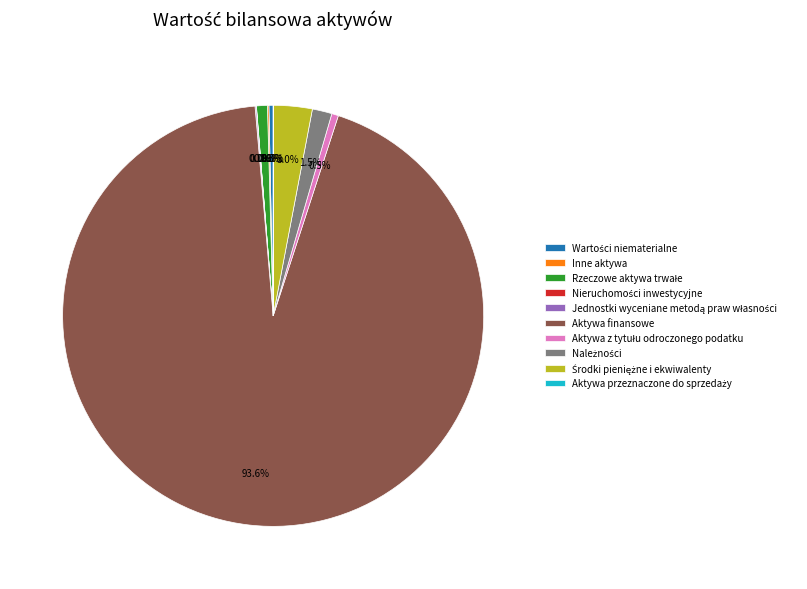

To the nearest percent, what is the average slice percentage?

10%